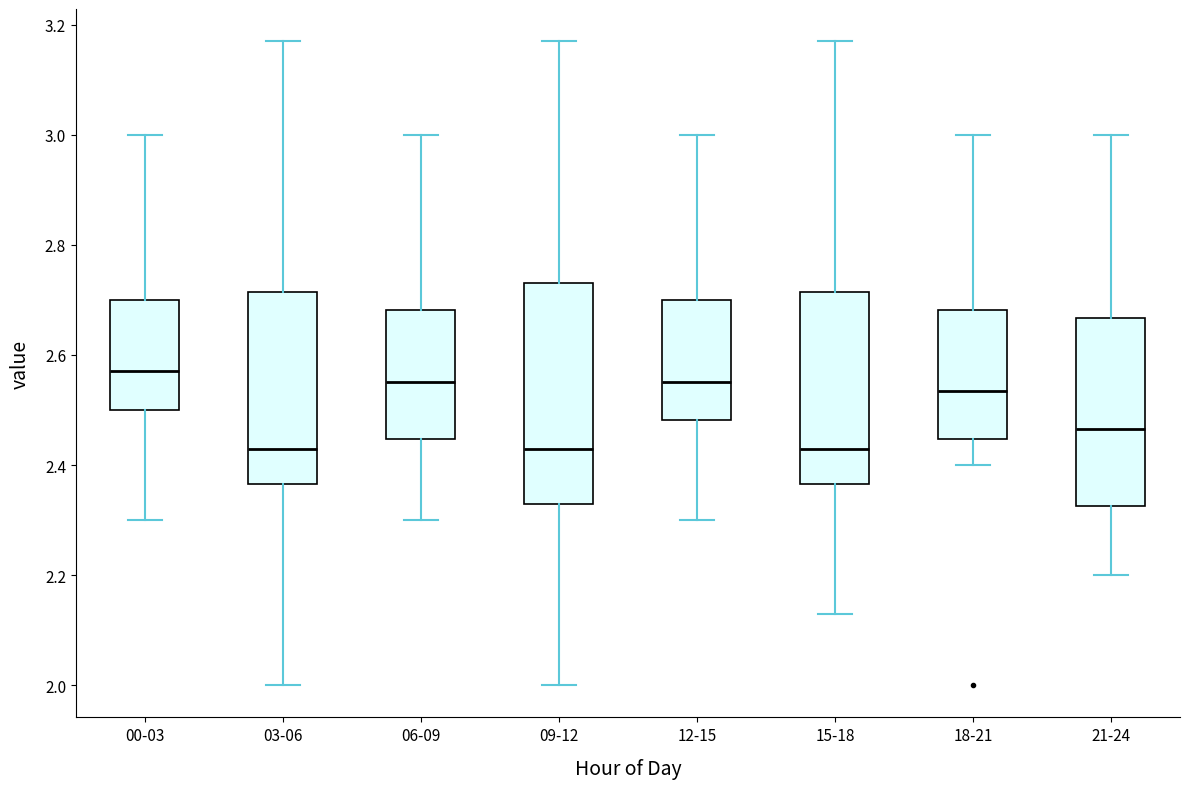

Where does the median line of the box for 12-15 sit on the y-axis? The values are not printed on the chart, so give them approximately, as read against the axis.

2.56